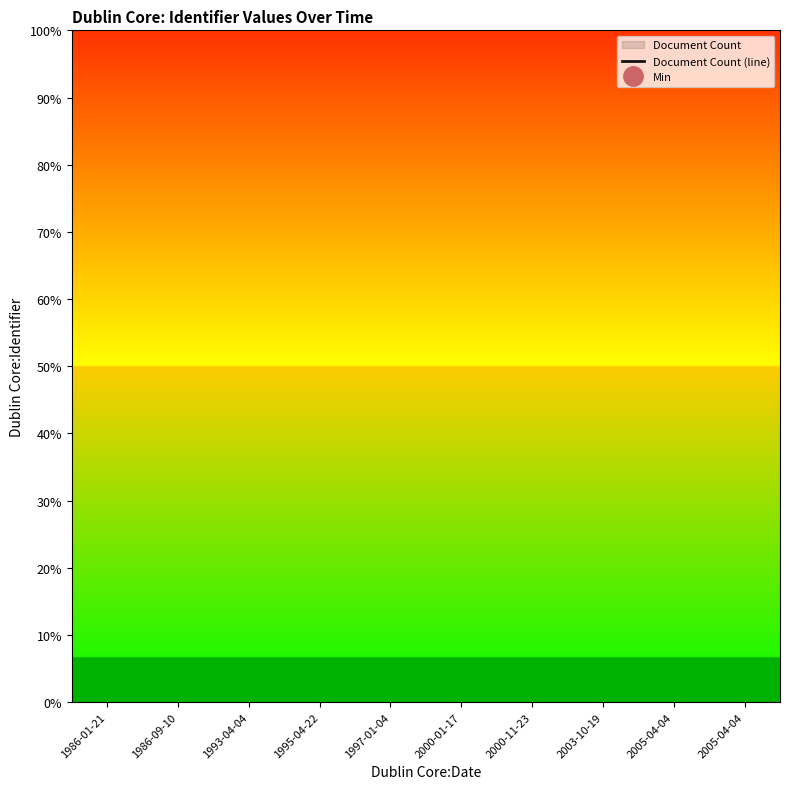

What is the label of the 10th point from the right?

1986-01-21